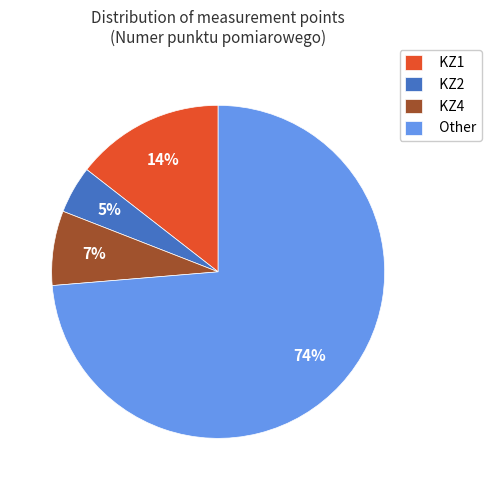

Does any single category account for the majority?

Yes